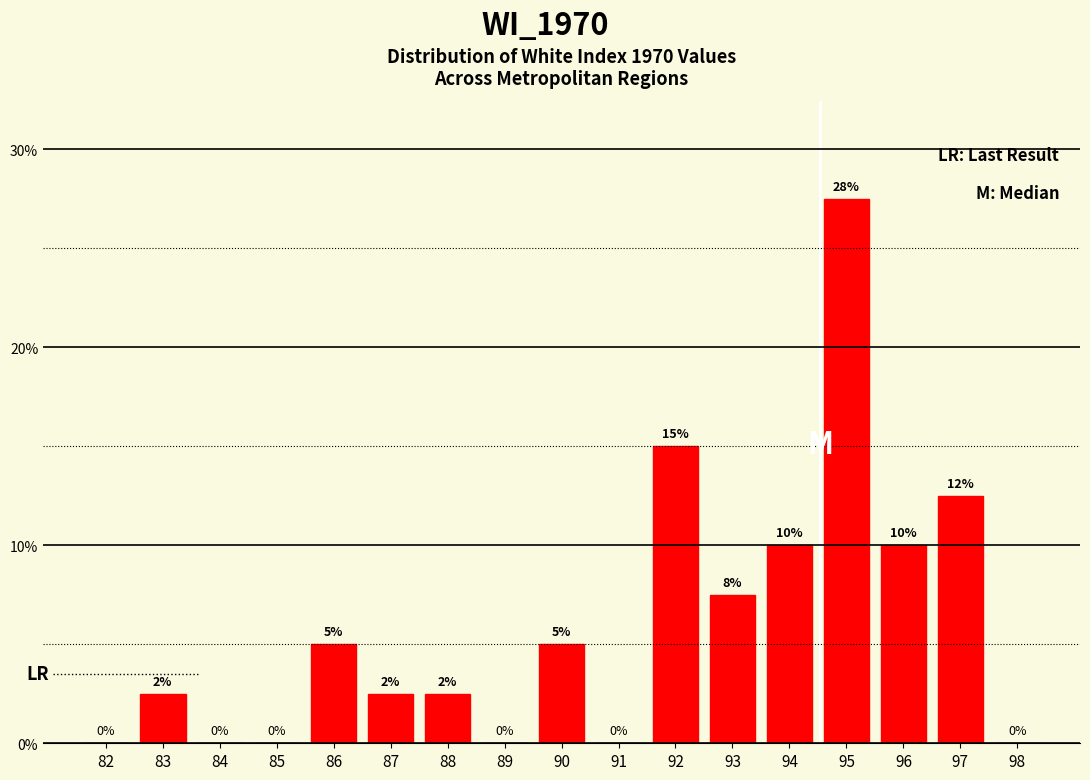

What is the change in value from 82 to 94?

+10.0